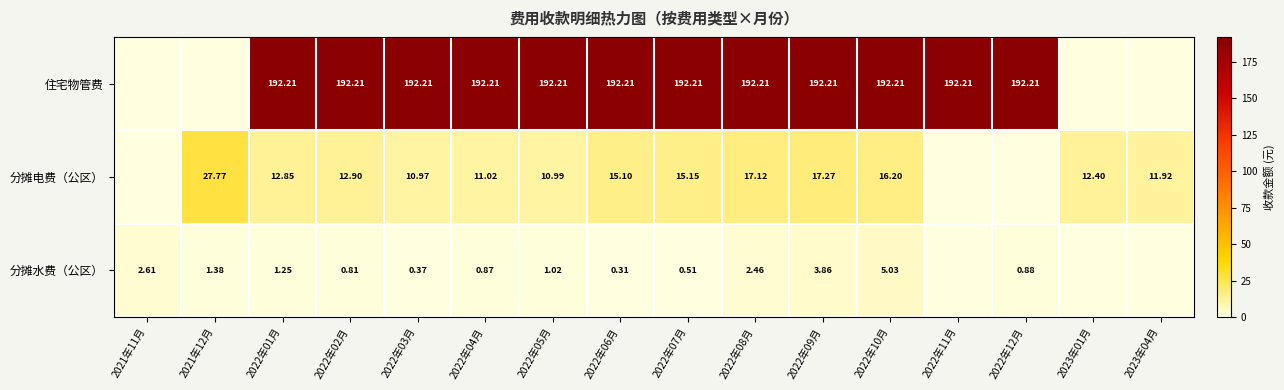

Is the value of 分摊水费（公区） at 2021年11月 greater than the value of 住宅物管费 at 2022年04月?

No